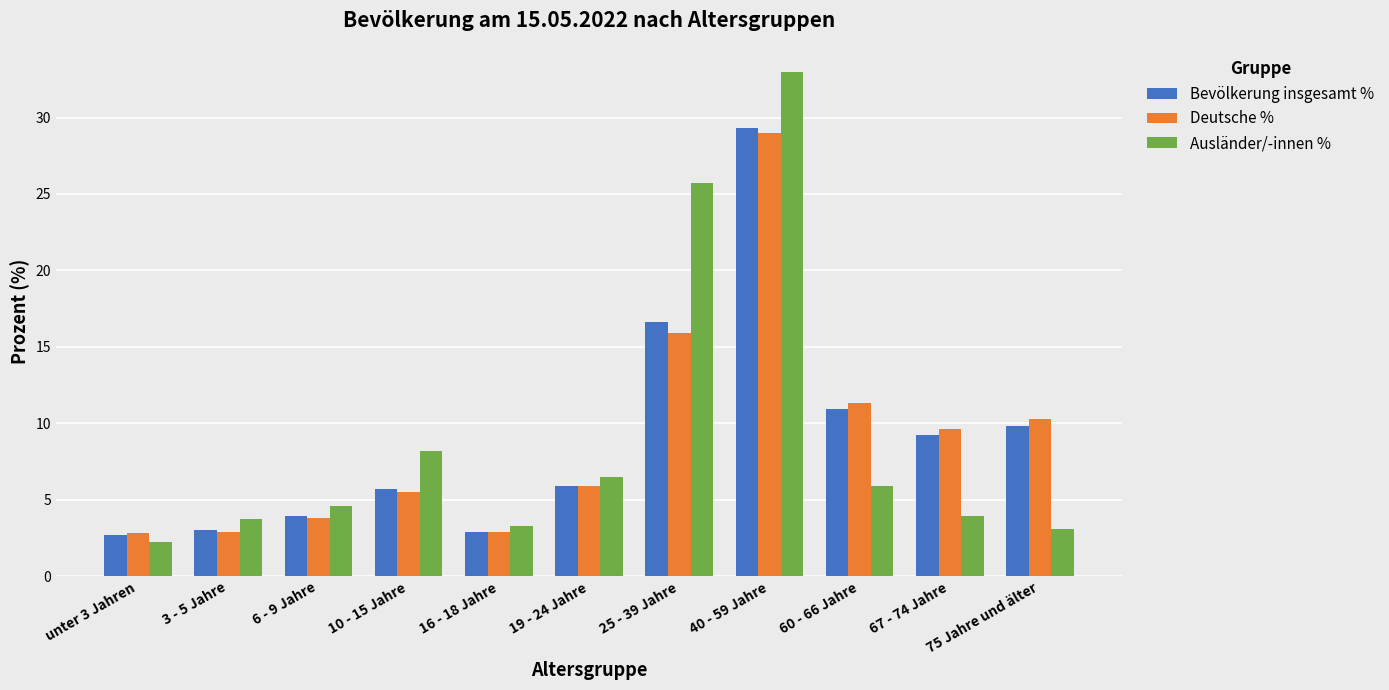

What is the total value across all series at 6 - 9 Jahre?

12.3